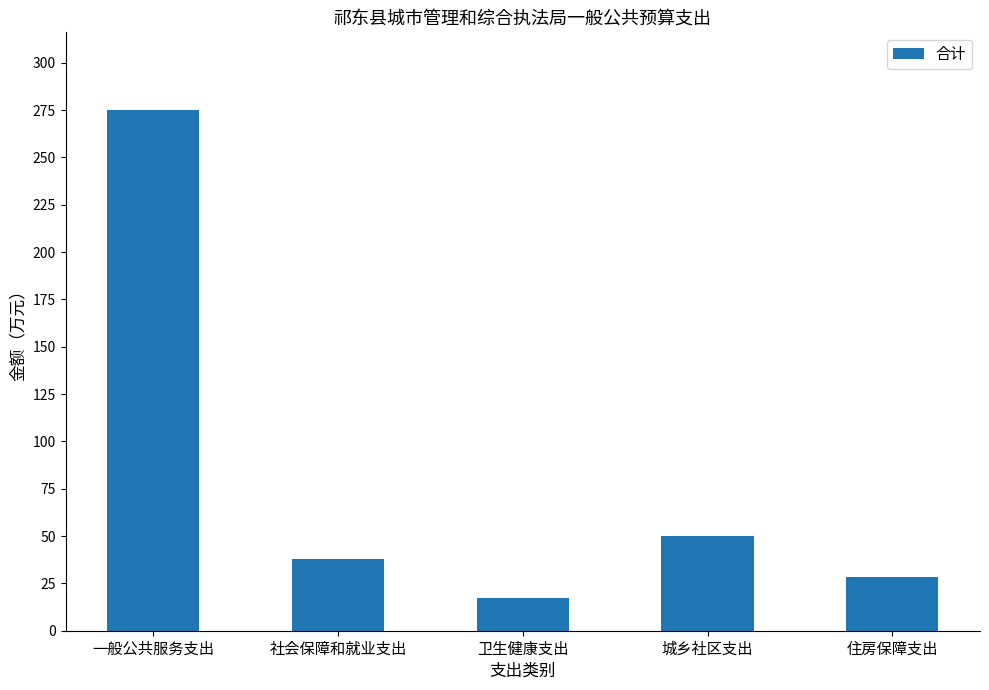

Are the bars grouped side by side (vs. stacked)?

No